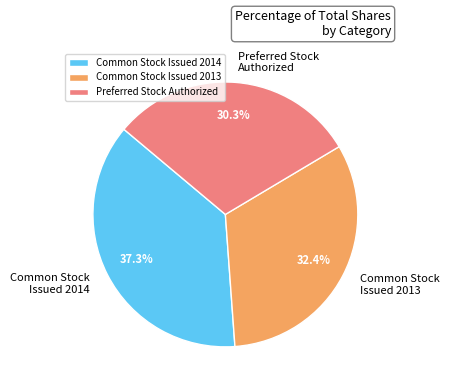

How many segments does this pie chart have?

3